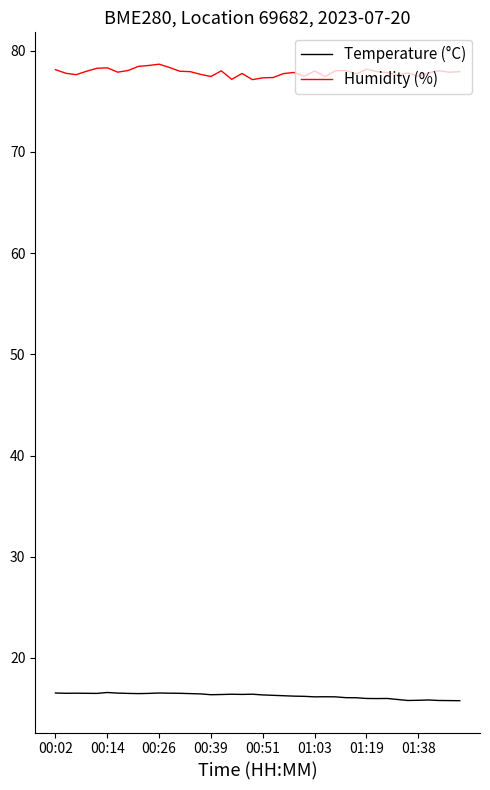

Rank the series by their maximum value, from highest to lowest.

Humidity (%), Temperature (°C)